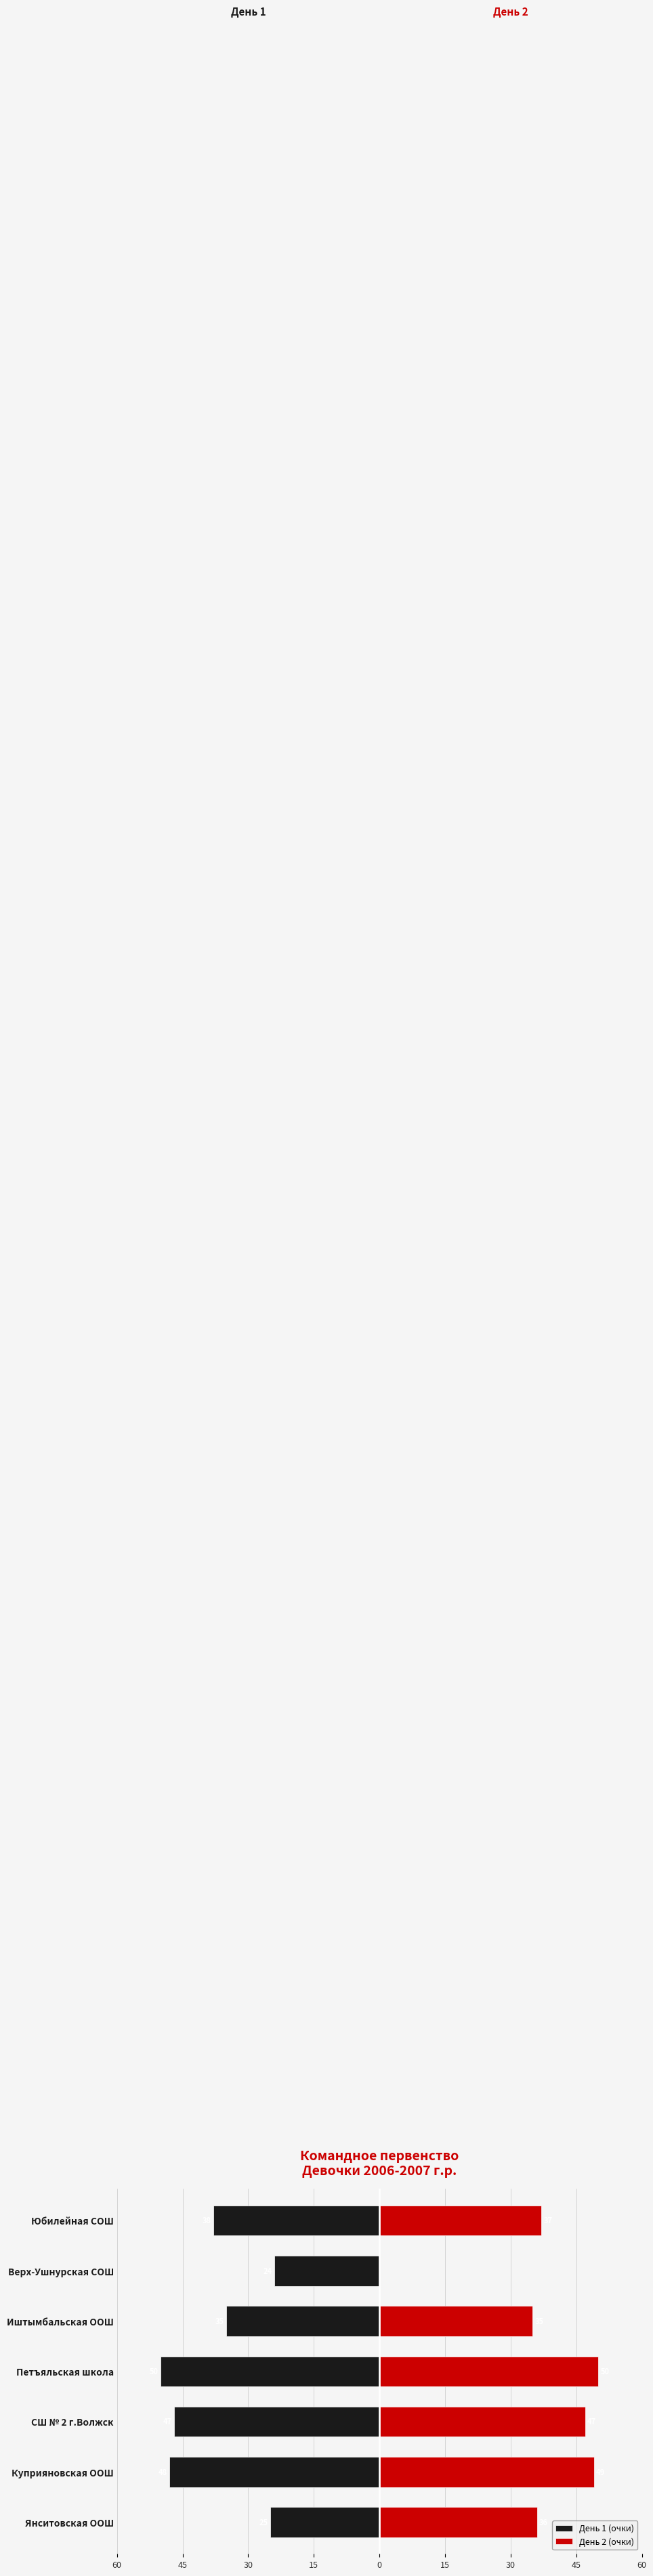

What is the approximate value of День 1 (очки) at СШ № 2 г.Волжск, to the nearest 10?

-50